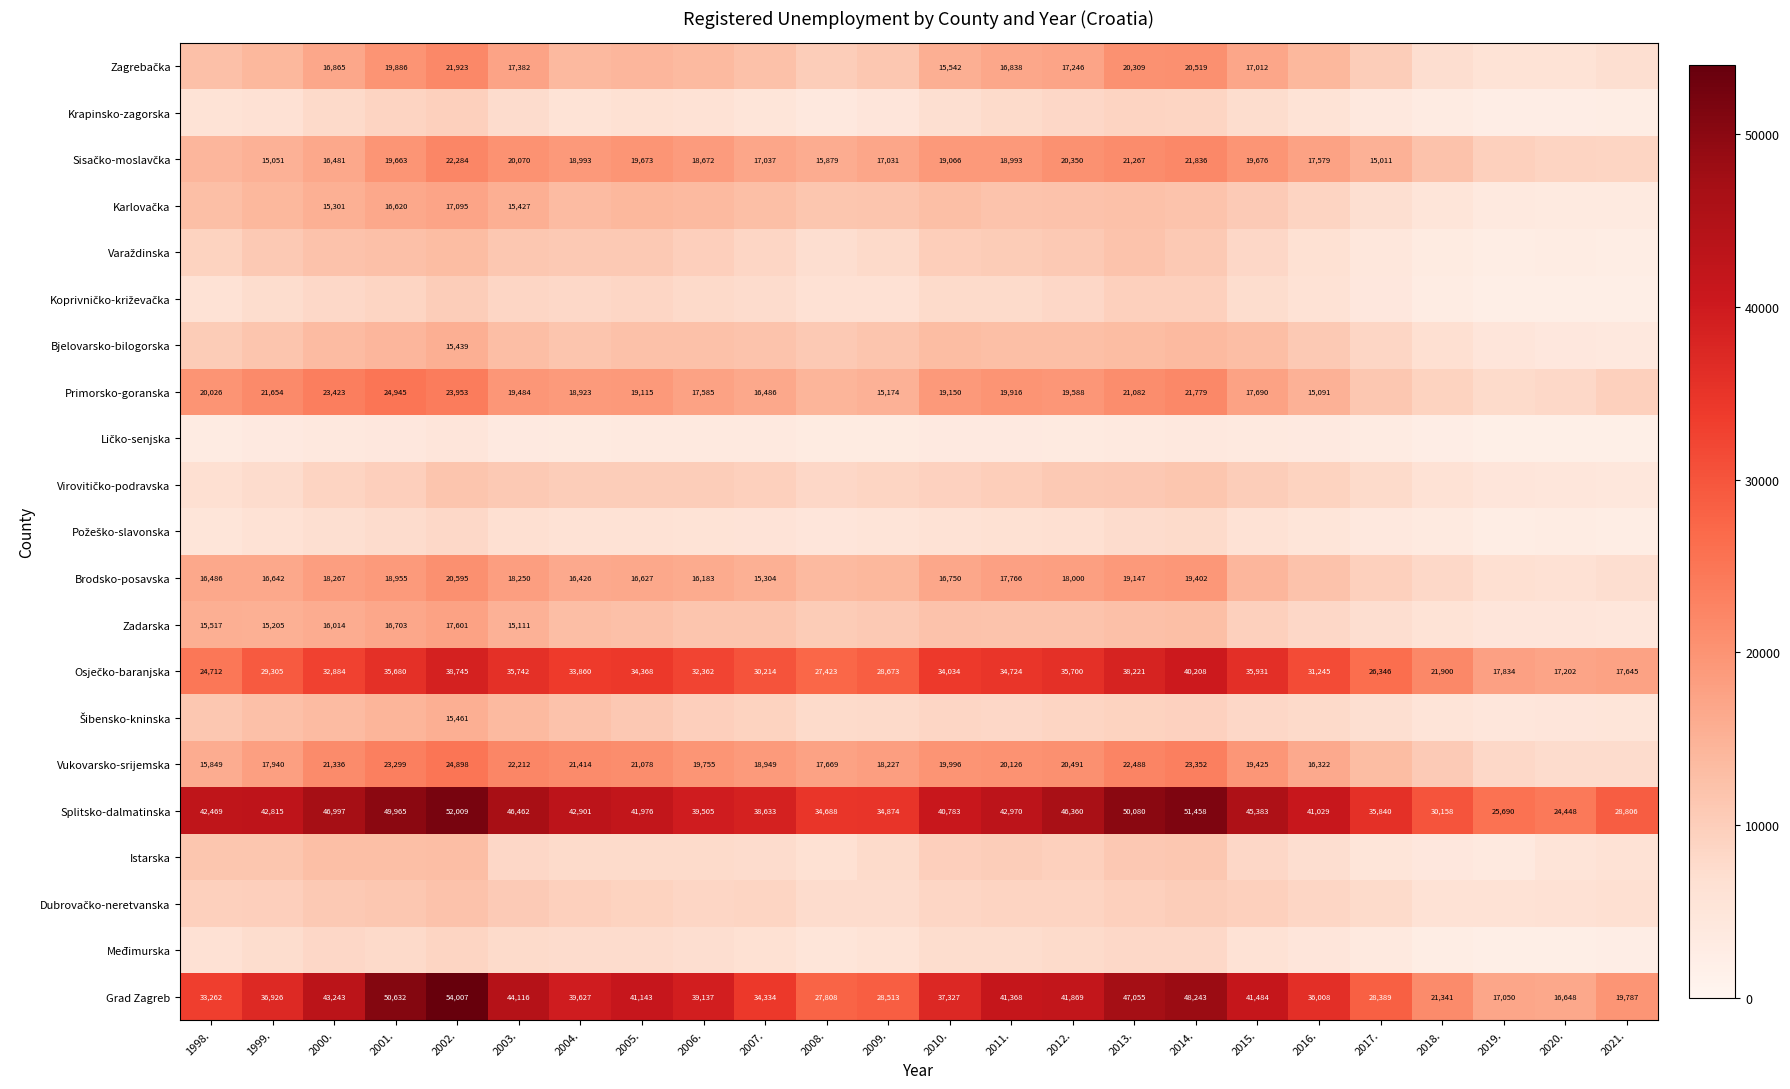

Is it true that Splitsko-dalmatinska equals 89213 at 2014.?

False